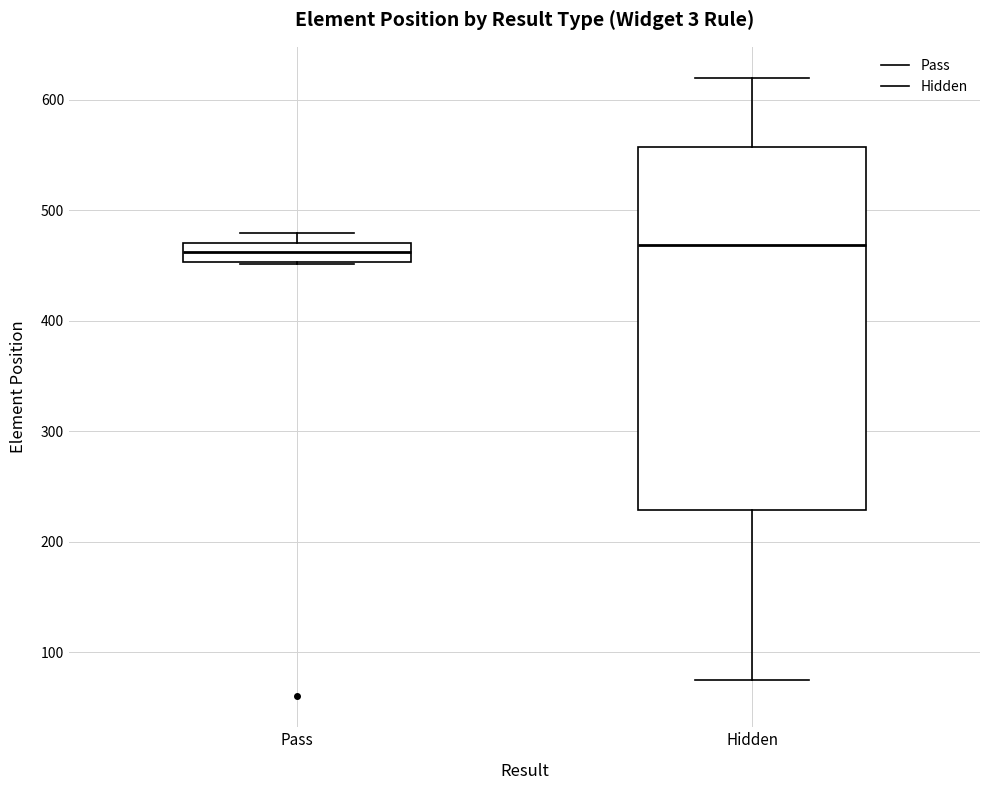

Where is the lower edge of the box for Pass on the y-axis? The values are not printed on the chart, so give them approximately, as read against the axis.

450